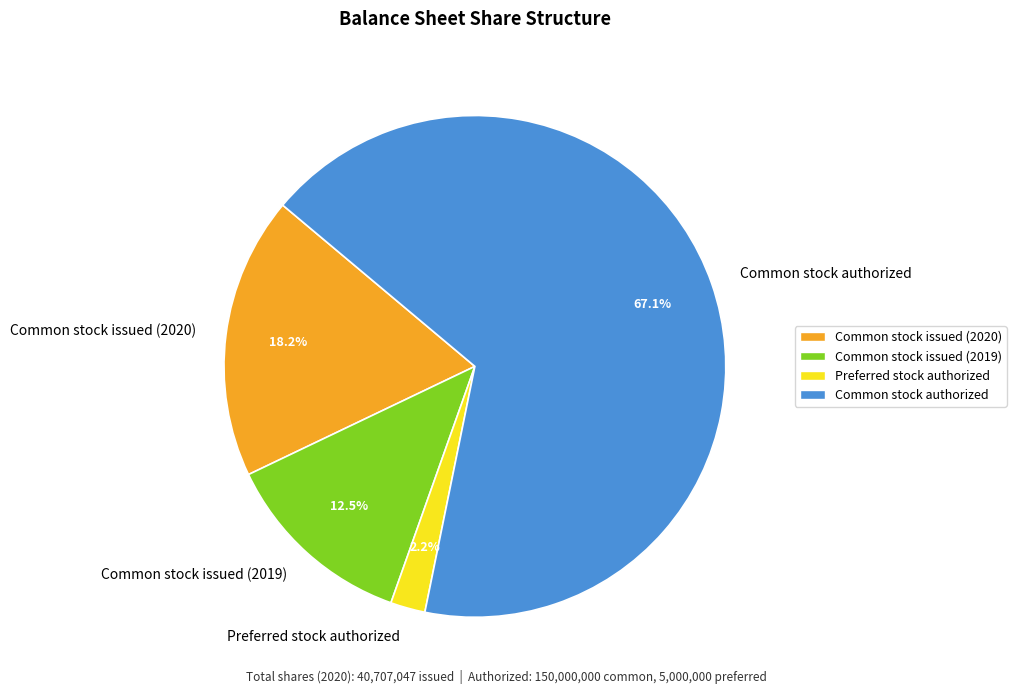

To the nearest percent, what is the average slice percentage?

25%